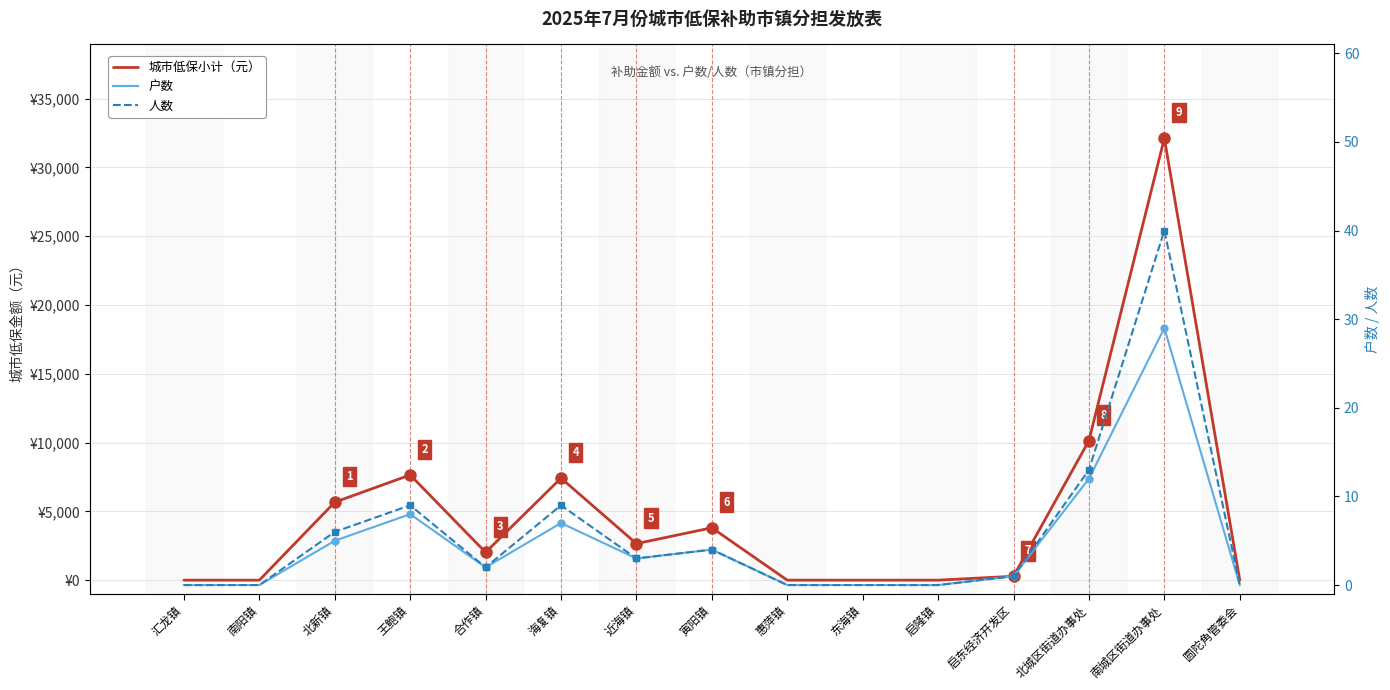

Which has a higher value, 启隆镇 or 近海镇?

近海镇